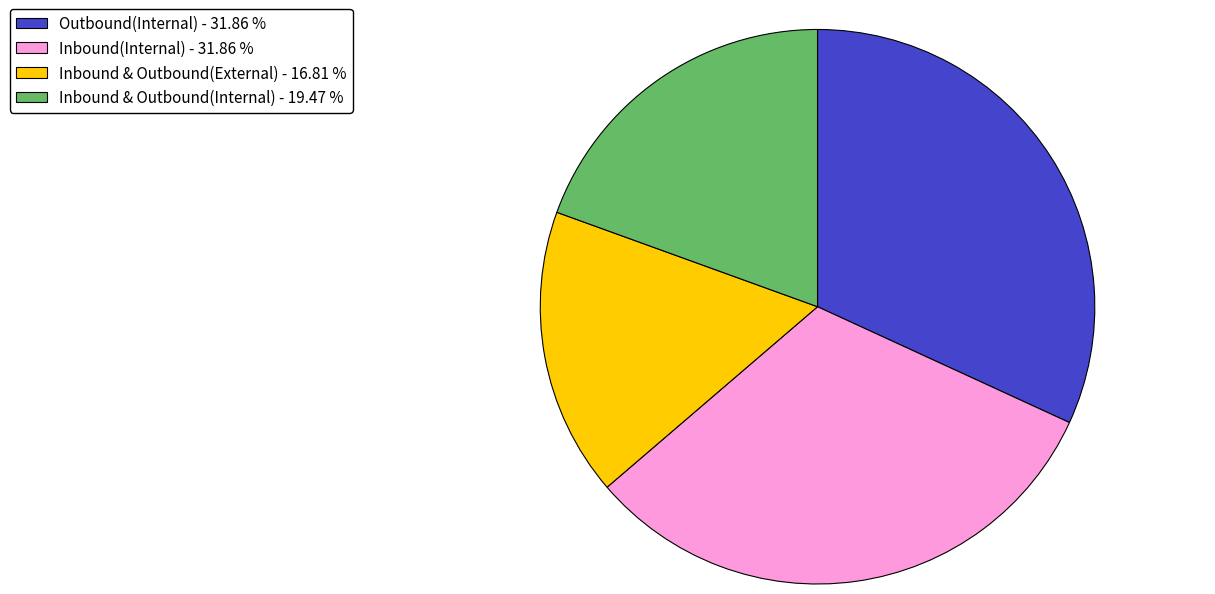

True or false: Outbound(Internal) accounts for 32% of the total.

True